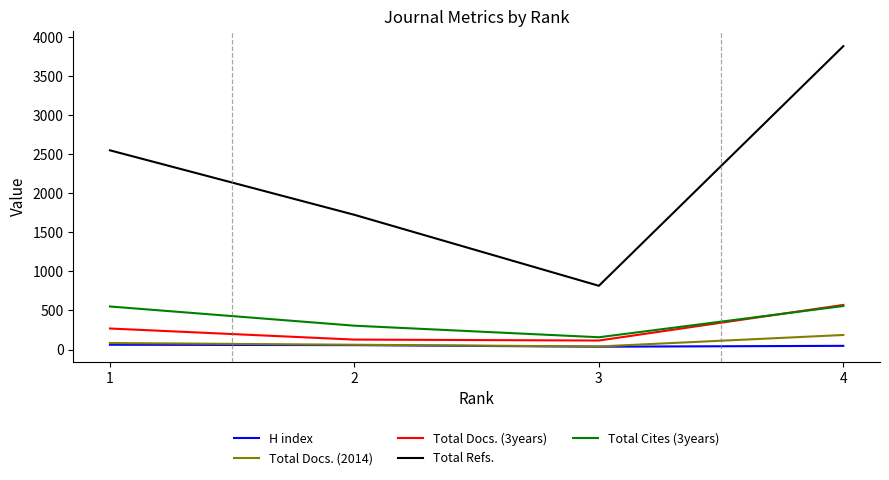

The Total Docs. (2014) series shows 39 at 3. True or false?

True